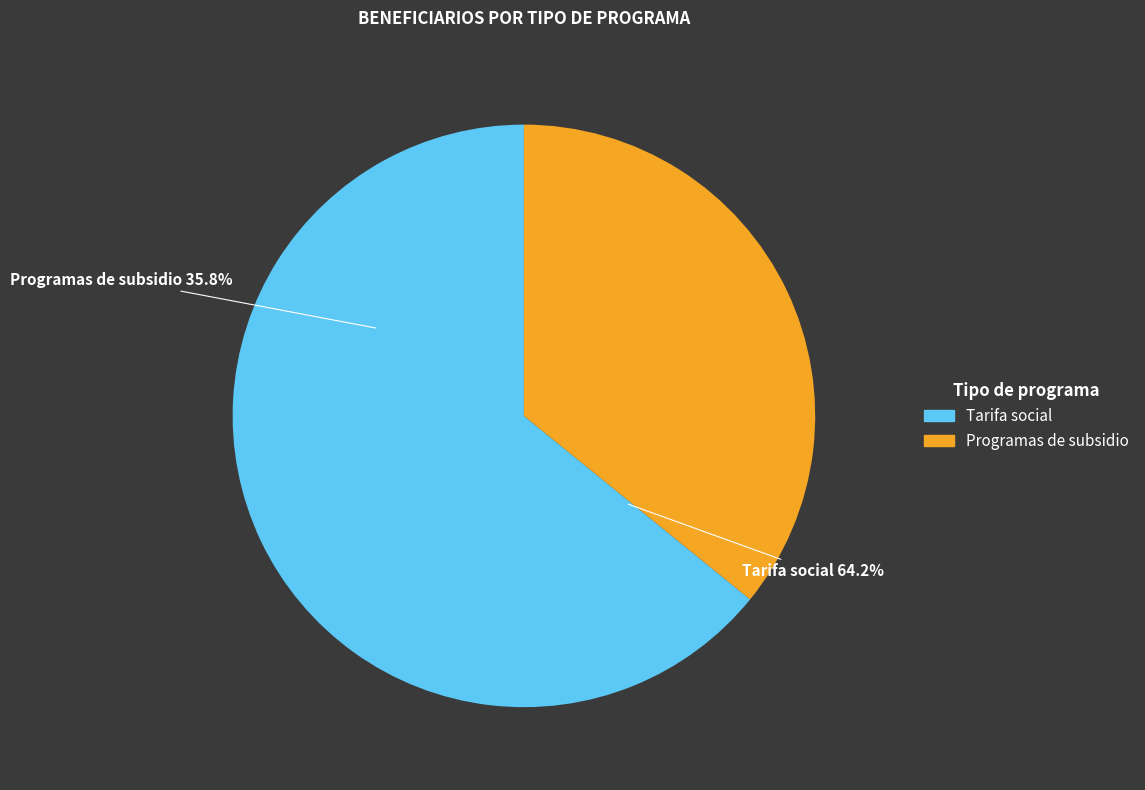

What is the ratio of the value at Tarifa social to the value at Programas de subsidio?

1.8